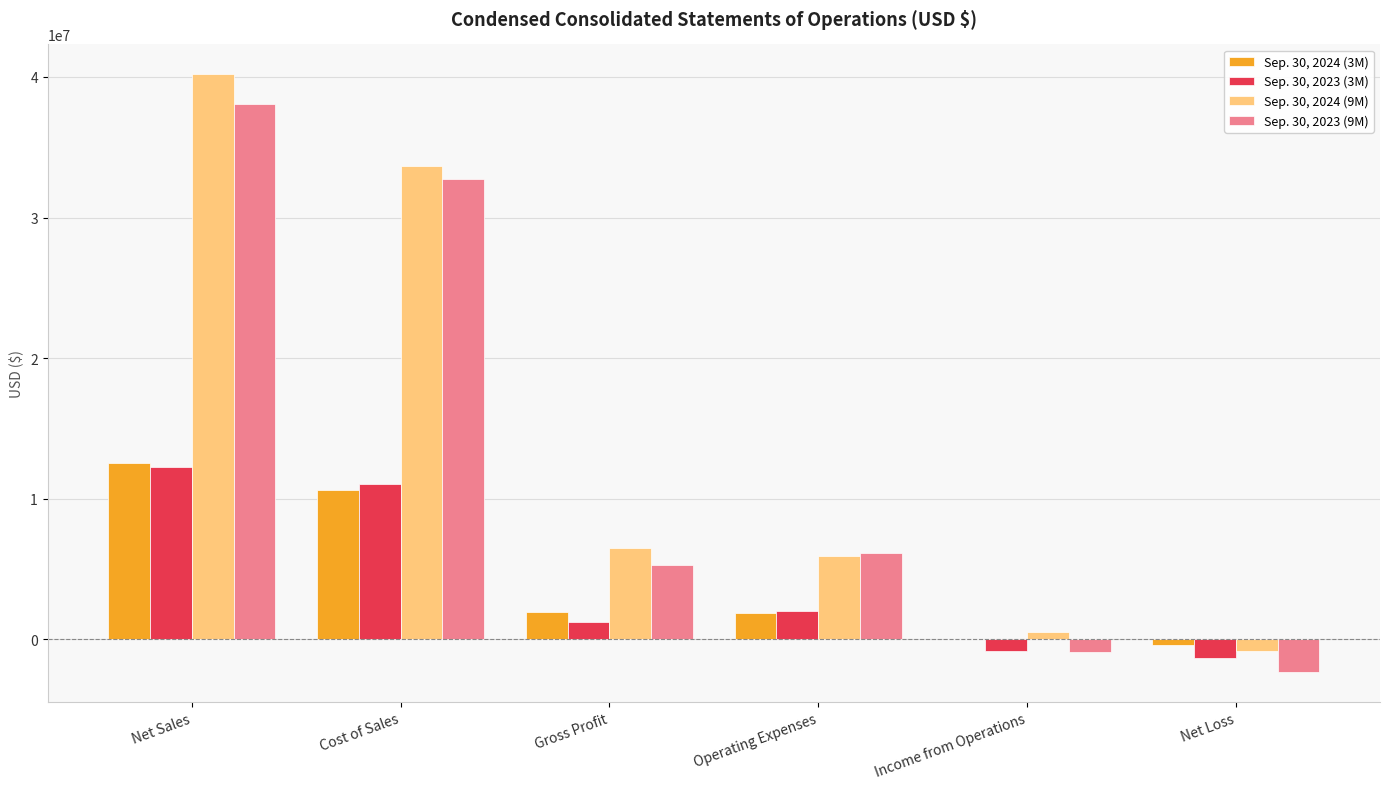

At which label is Sep. 30, 2024 (9M) closest to 19688000?

Gross Profit